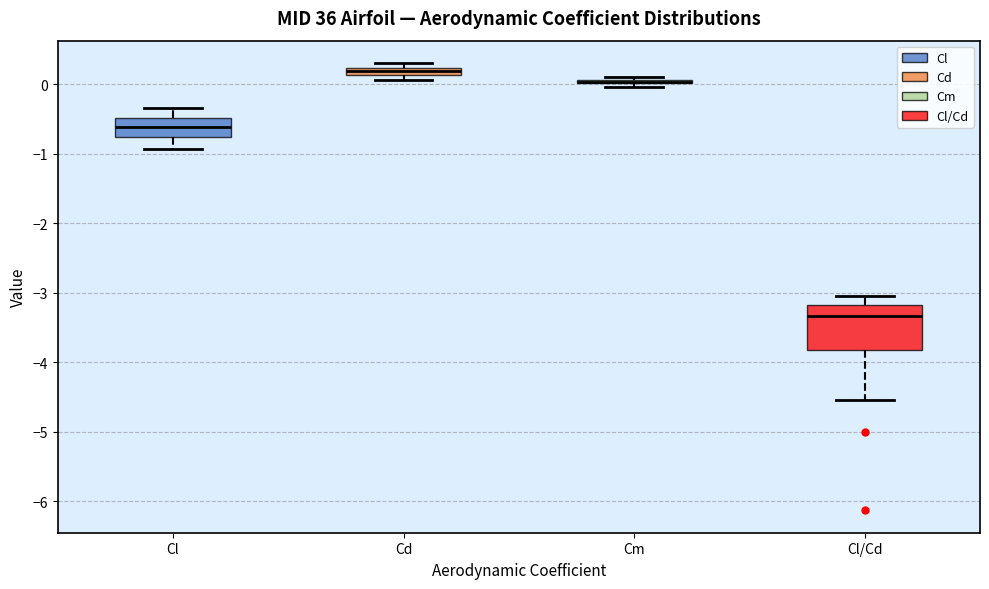

Comparing the boxes themselves (not the whiskers), which one is the tallest?

Cl/Cd